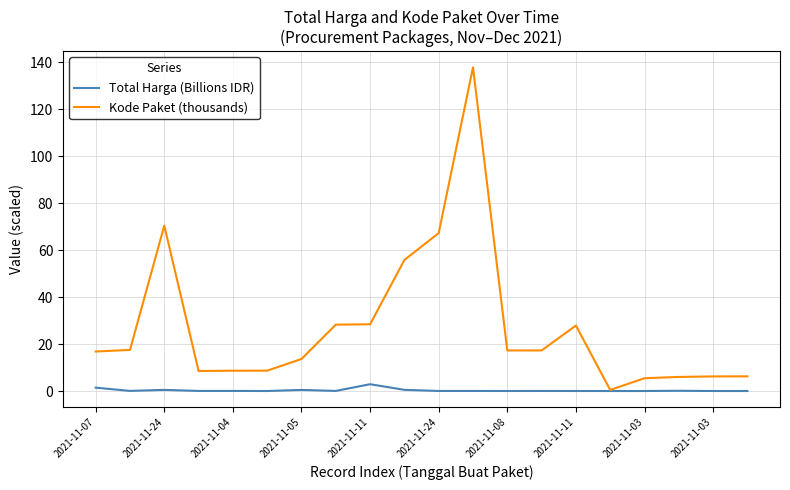

Which series has the largest total across all categories?

Kode Paket (thousands)